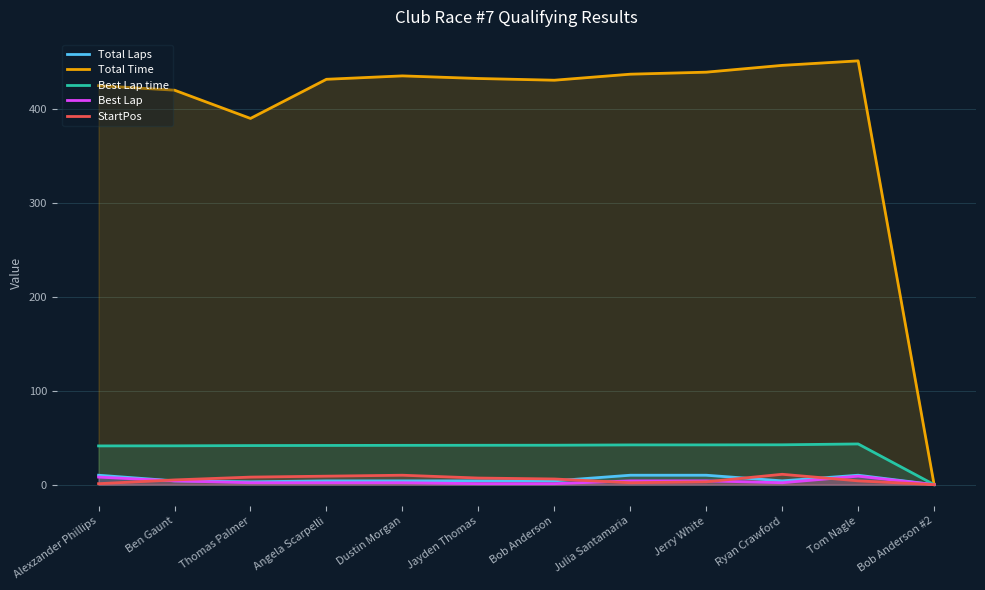

At how many categories does at least one series exceed 245?

11